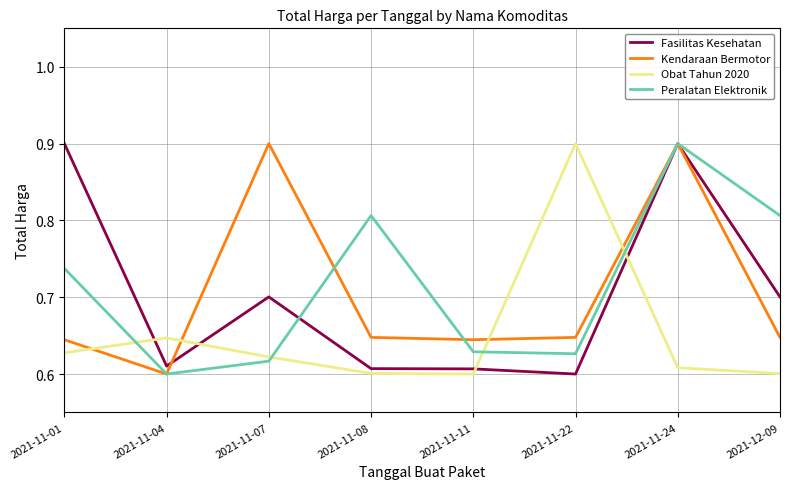

After their last crossing, which series has the higher values: Fasilitas Kesehatan or Peralatan Elektronik?

Peralatan Elektronik